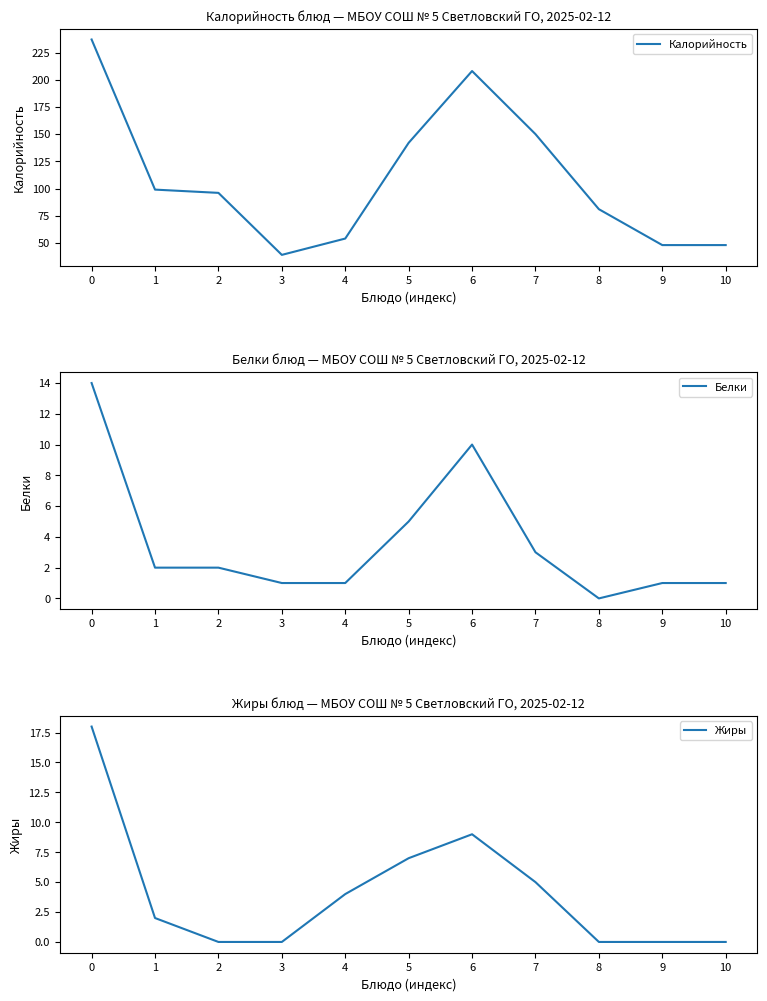

In Калорийность, how many points are lower than both neighbors (excluding endpoints)?

1